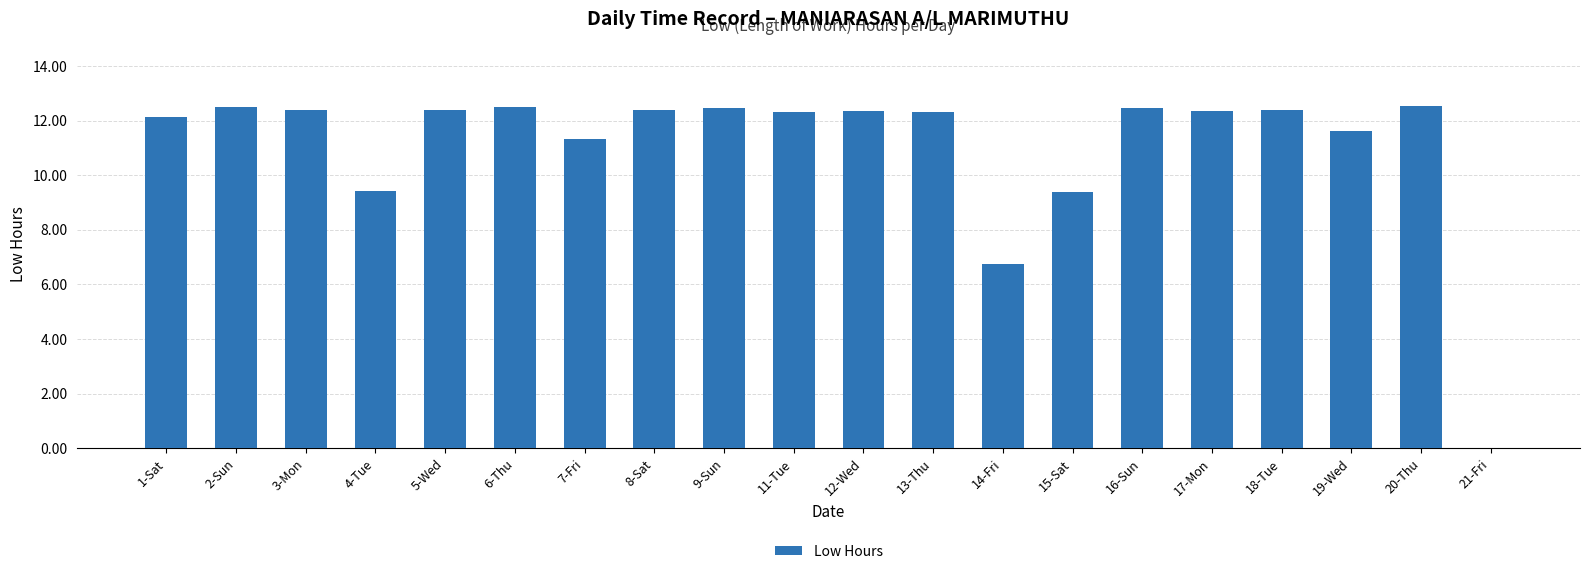

Is it true that the value at 12-Wed is 12.3?

True